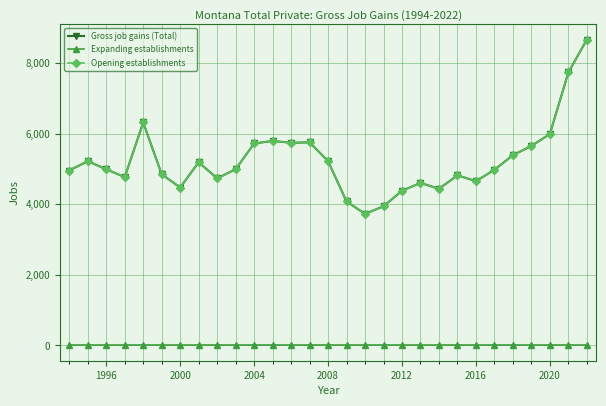

List the series in order of their peak value, lowest first.

Expanding establishments, Gross job gains (Total), Opening establishments